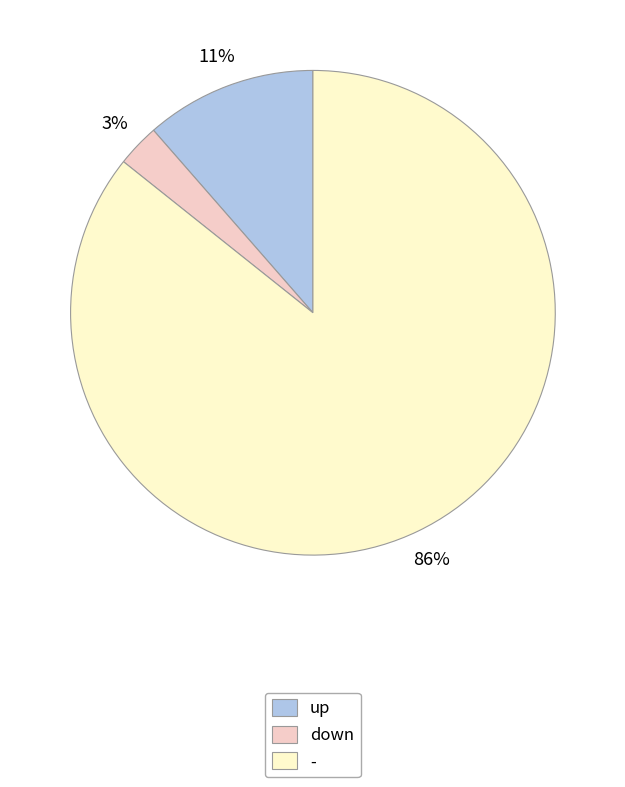

How many segments does this pie chart have?

3